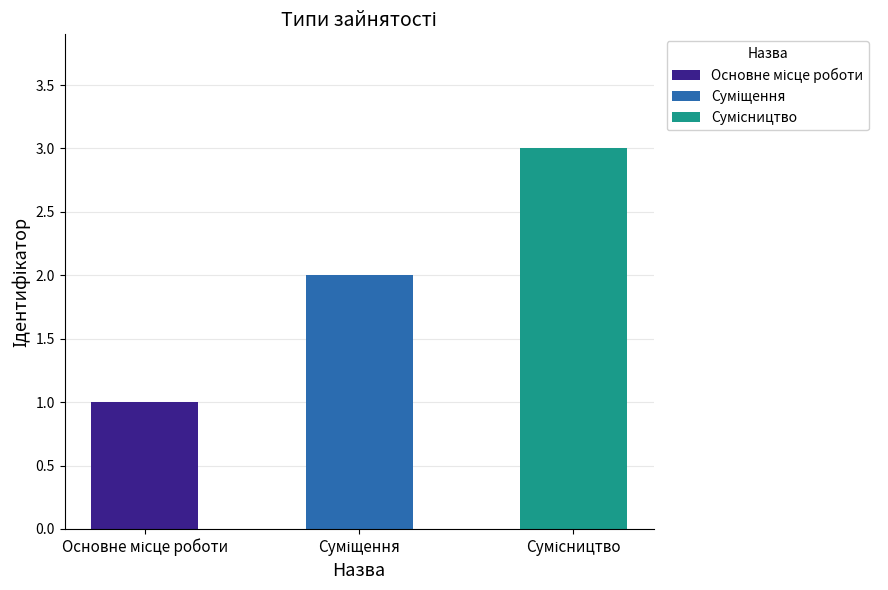

What is the average value?

2